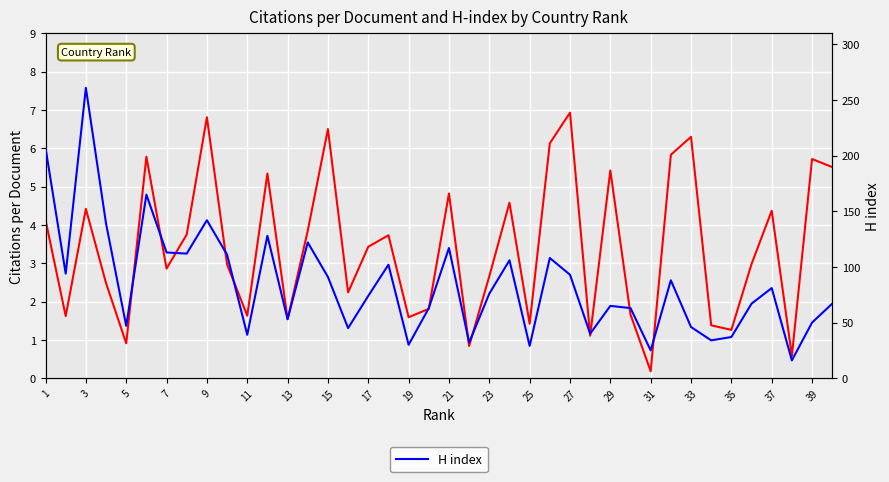

Is it true that H index equals 56.1 at 35?

False